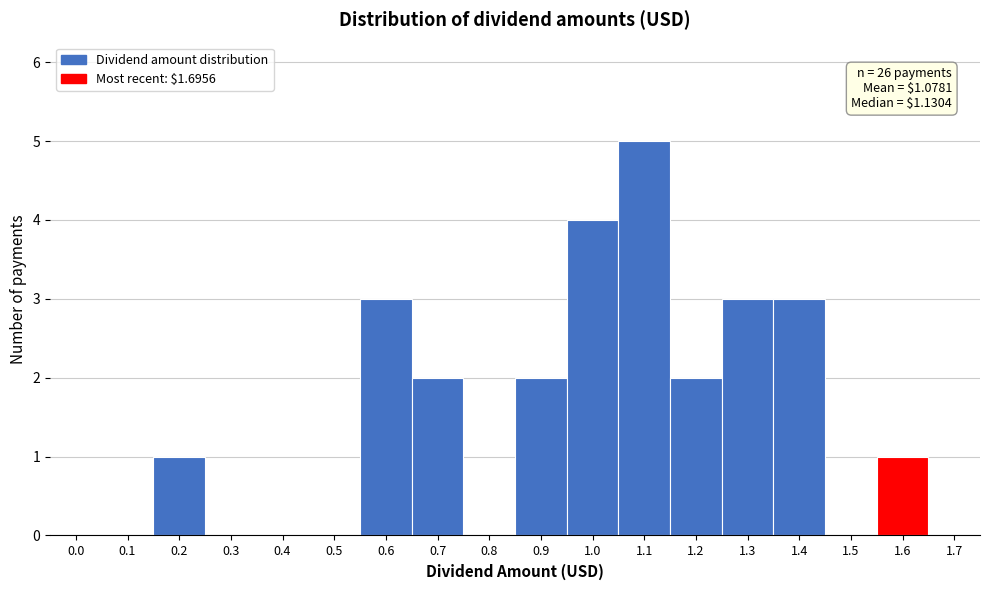

Reading left to right, list all the values displayed in this chart.

0.0=0	0.1=0	0.2=1	0.3=0	0.4=0	0.5=0	0.6=3	0.7=2	0.8=0	0.9=2	1.0=4	1.1=5	1.2=2	1.3=3	1.4=3	1.5=0	1.6=1	1.7=0